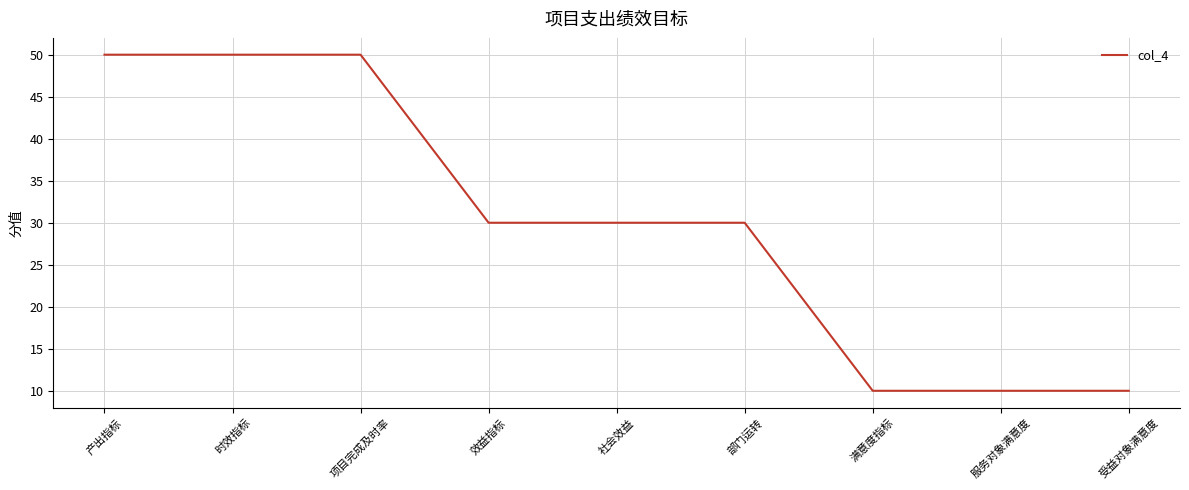

What is the greatest value displayed?

50